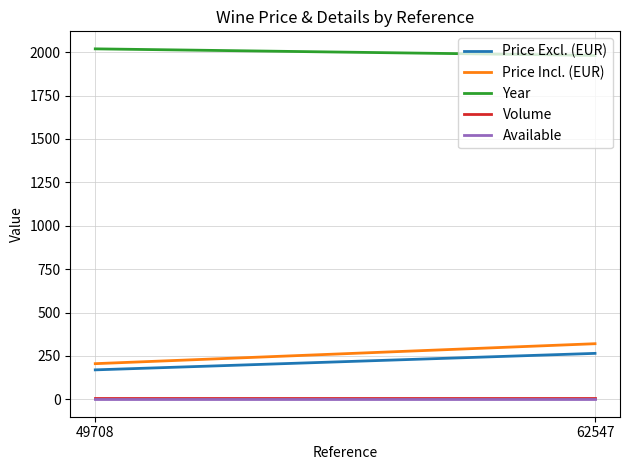

Reading left to right, list all the values displayed in this chart.

Price Excl. (EUR): 49708=170.0	62547=265.0
Price Incl. (EUR): 49708=205.7	62547=320.6
Year: 49708=2019.0	62547=1981.0
Volume: 49708=6.0	62547=6.0
Available: 49708=1.0	62547=1.0